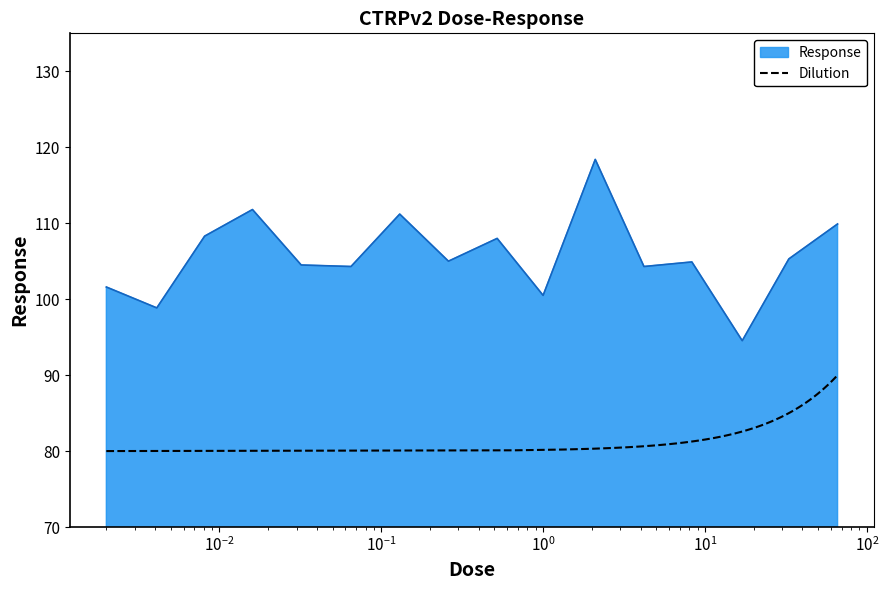

What is the lowest value of the Response series?

94.5